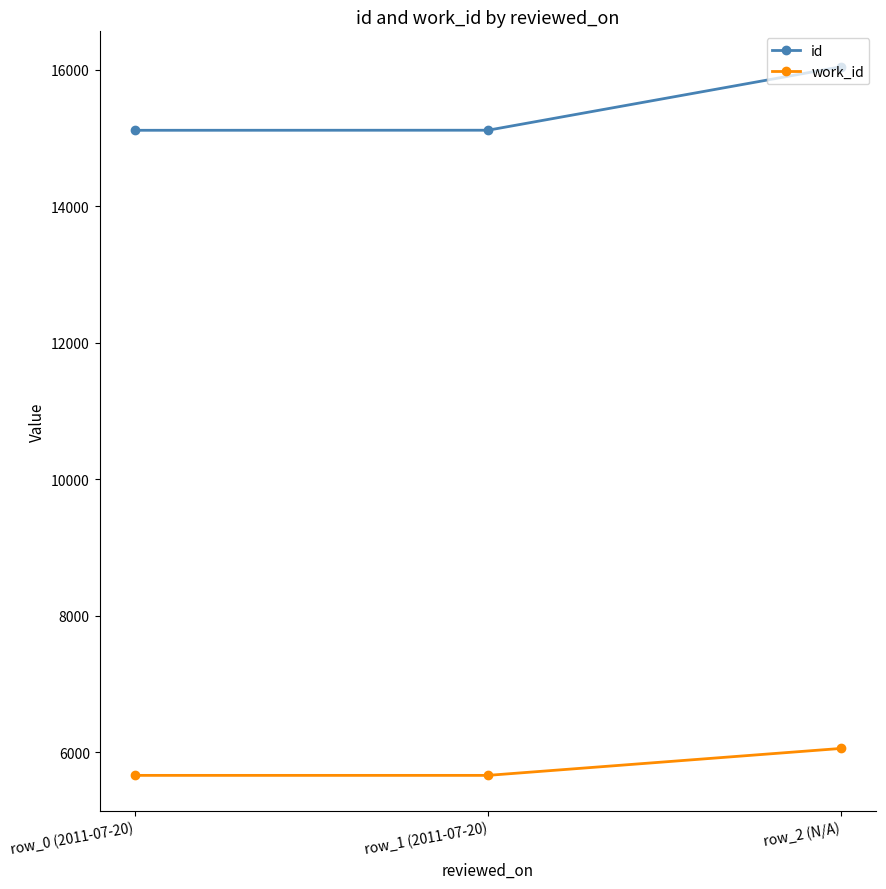

The value of work_id at row_0 (2011-07-20) is 5658. True or false?

True